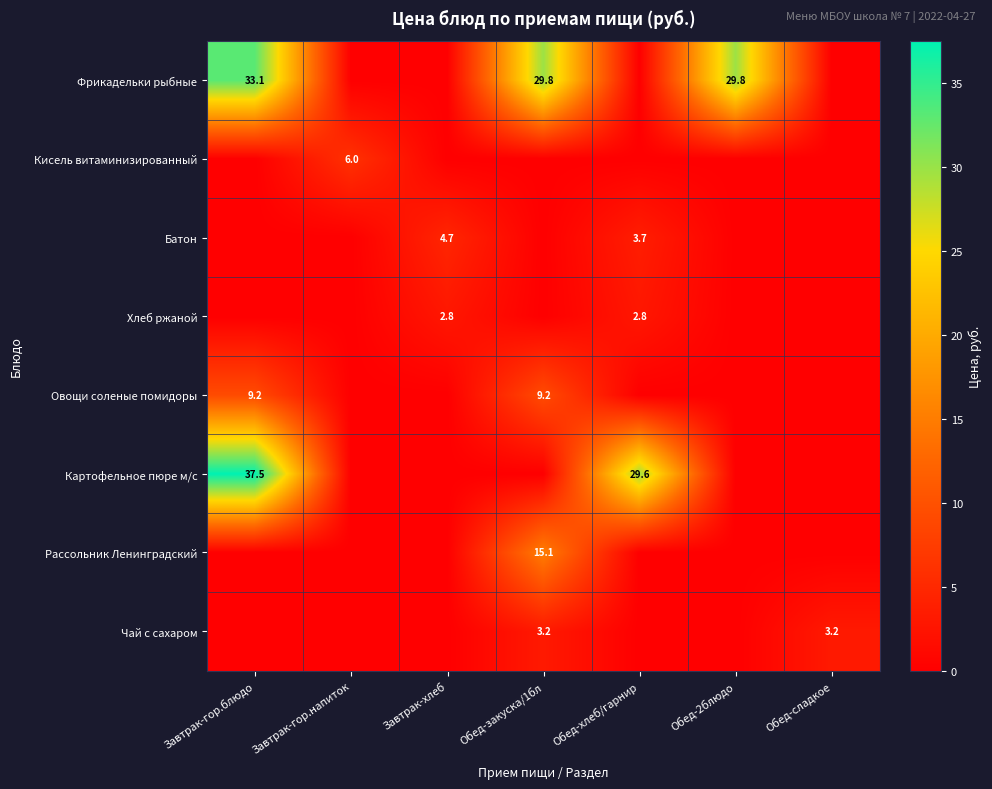

The value of Фрикадельки рыбные at Завтрак-гор.блюдо is 33.1. True or false?

True